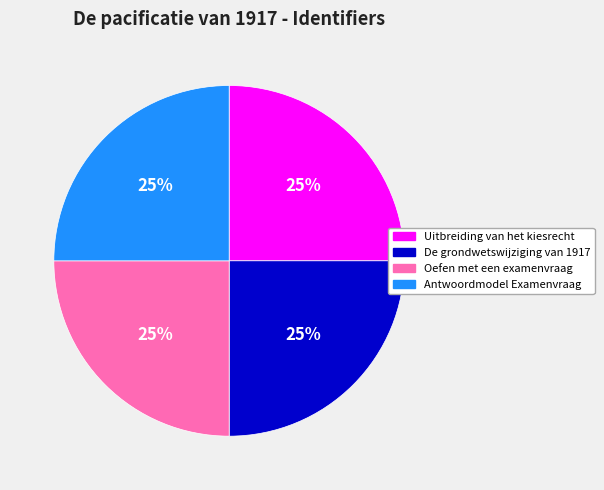

To the nearest percent, what is the combined percentage of Uitbreiding van het kiesrecht and De grondwetswijziging van 1917?

50%